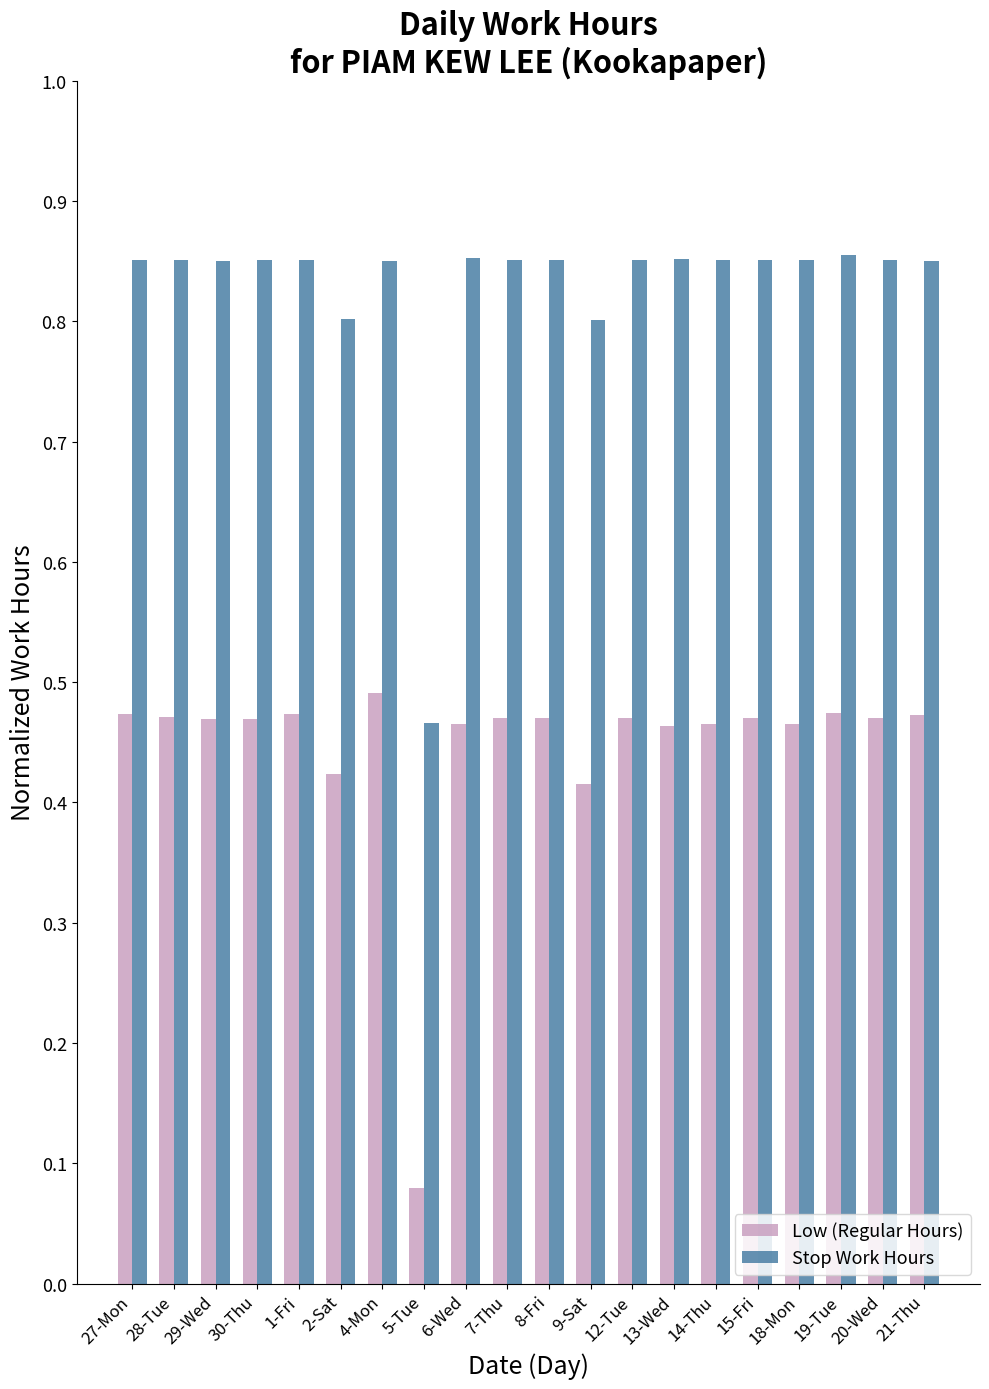

The Low (Regular Hours) series shows 0.3 at 14-Thu. True or false?

False